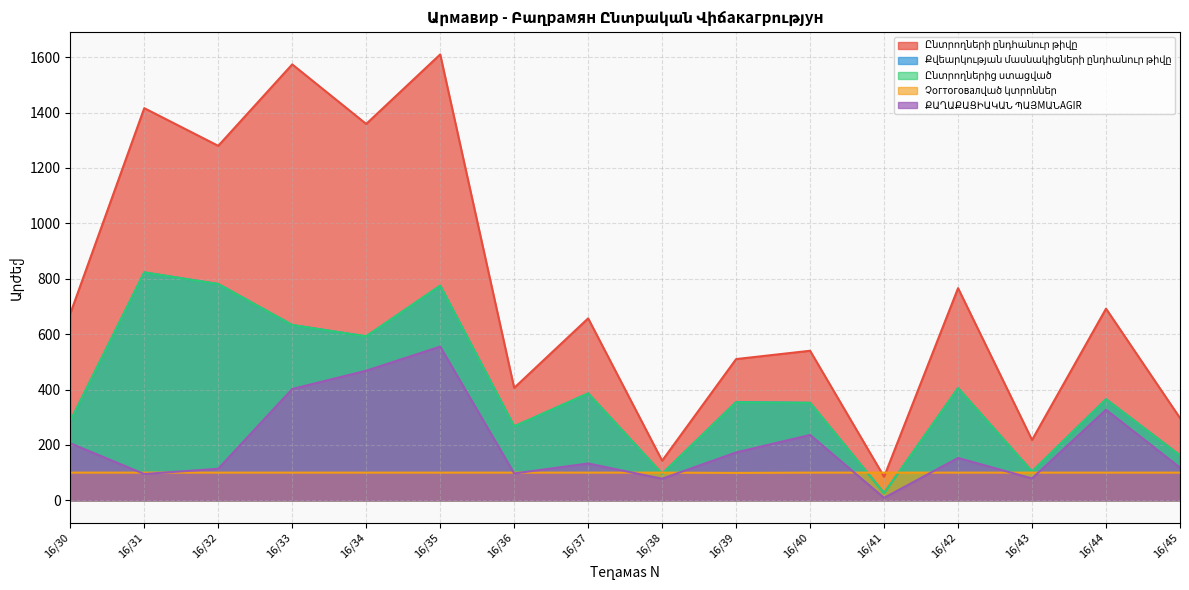

How many data points in Ընտրողներից ստացված are above 365?

7